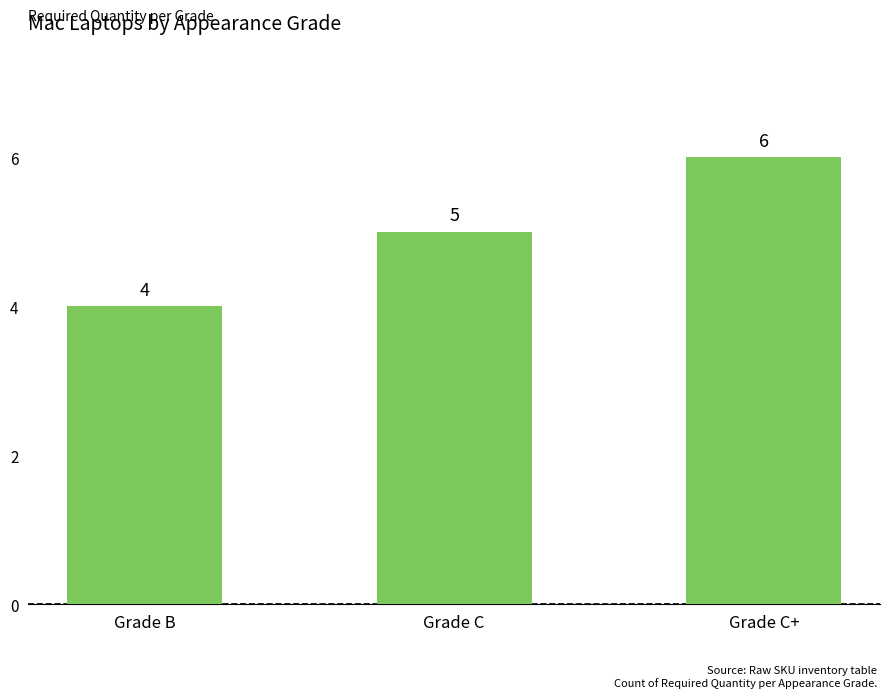

True or false: the data shows 1 at Grade B.

False